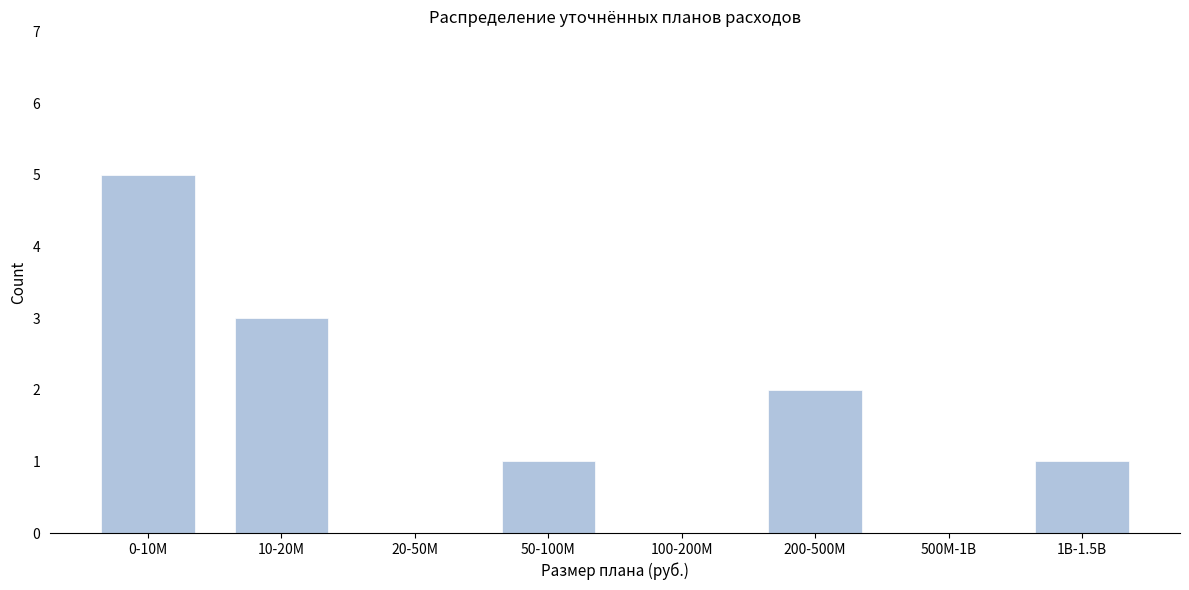

Reading left to right, list all the values displayed in this chart.

0-10M=5	10-20M=3	20-50M=0	50-100M=1	100-200M=0	200-500M=2	500M-1B=0	1B-1.5B=1